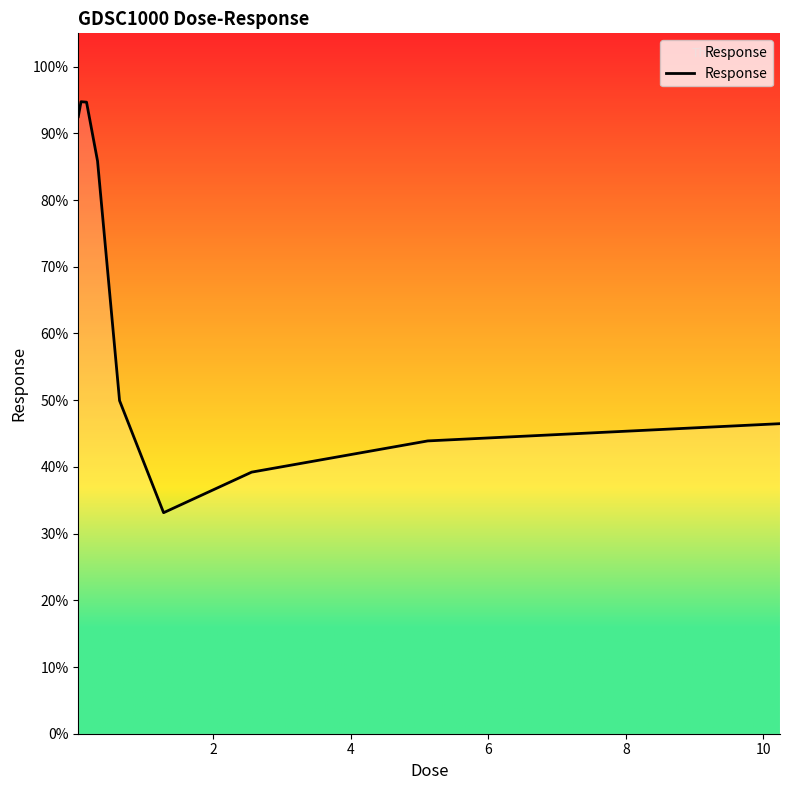

What is the greatest value displayed?

94.7